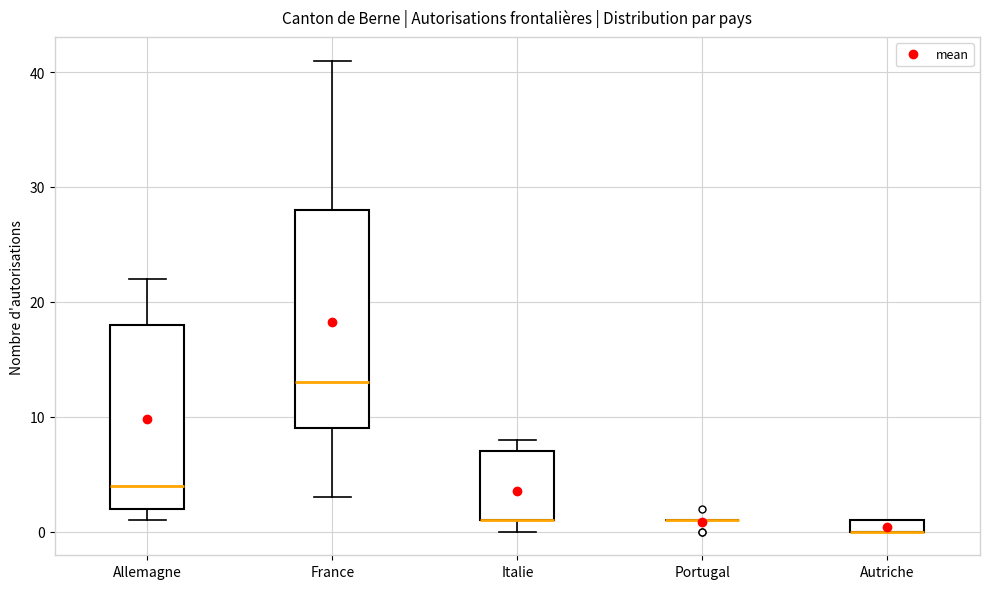

Where is the lower edge of the box for France on the y-axis? The values are not printed on the chart, so give them approximately, as read against the axis.

9